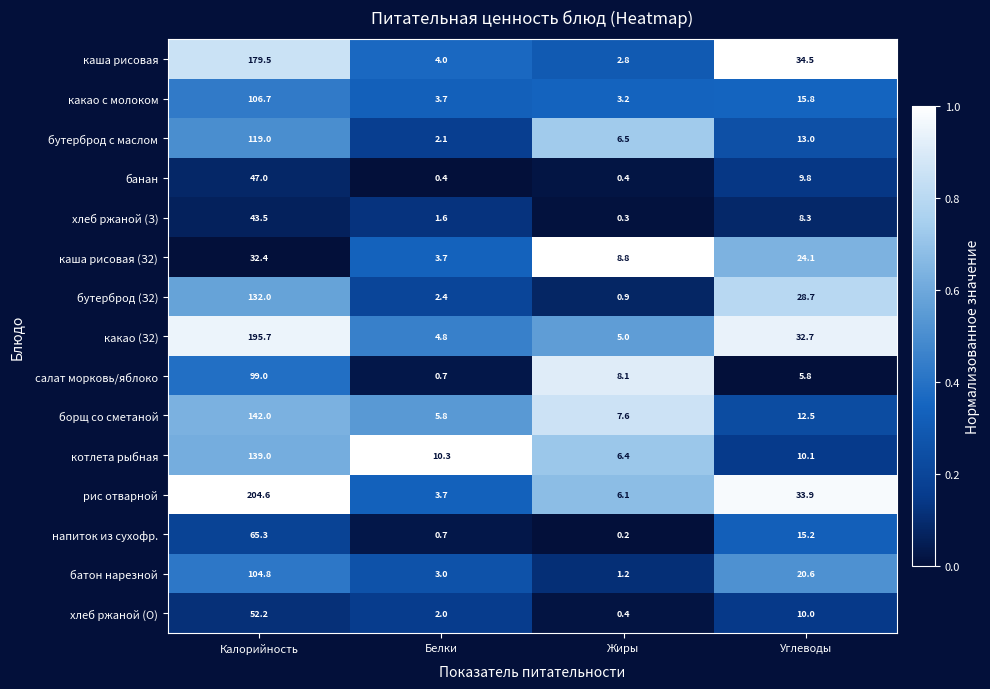

Between Калорийность and Углеводы, which series saw the biggest shift?

рис отварной